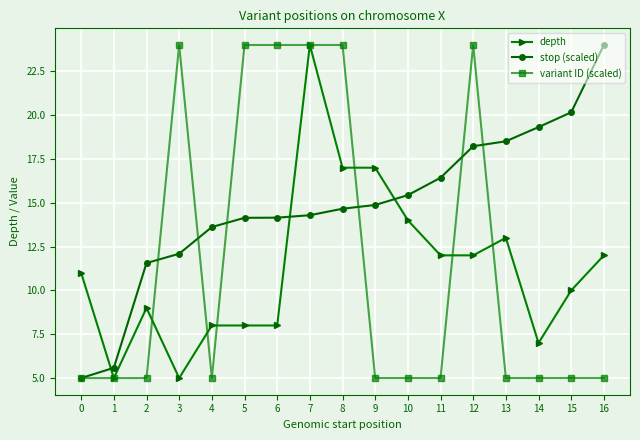

What is the value of the stop (scaled) point at the 1st from the left?

5.0